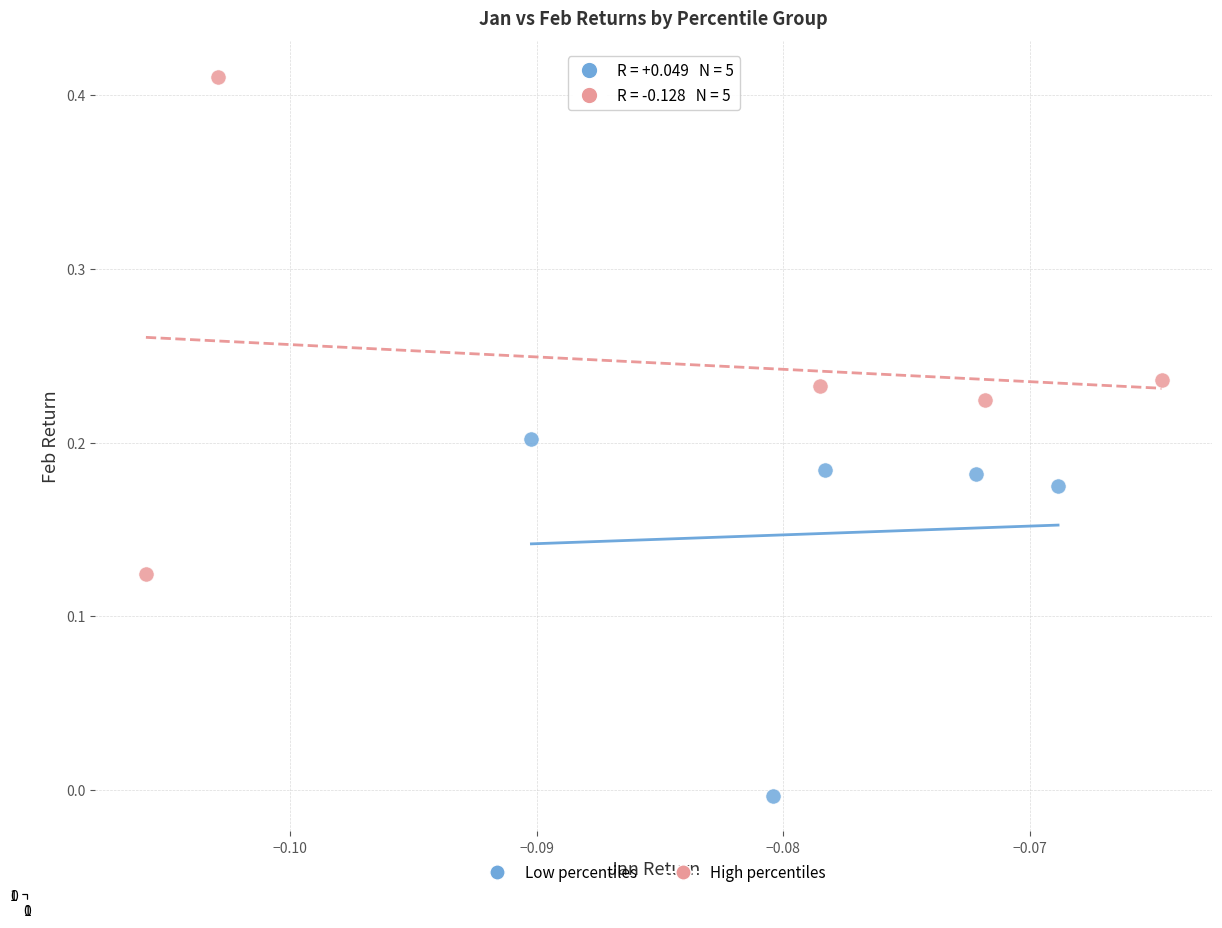

Which series contains the lowest Y value?

Low percentiles